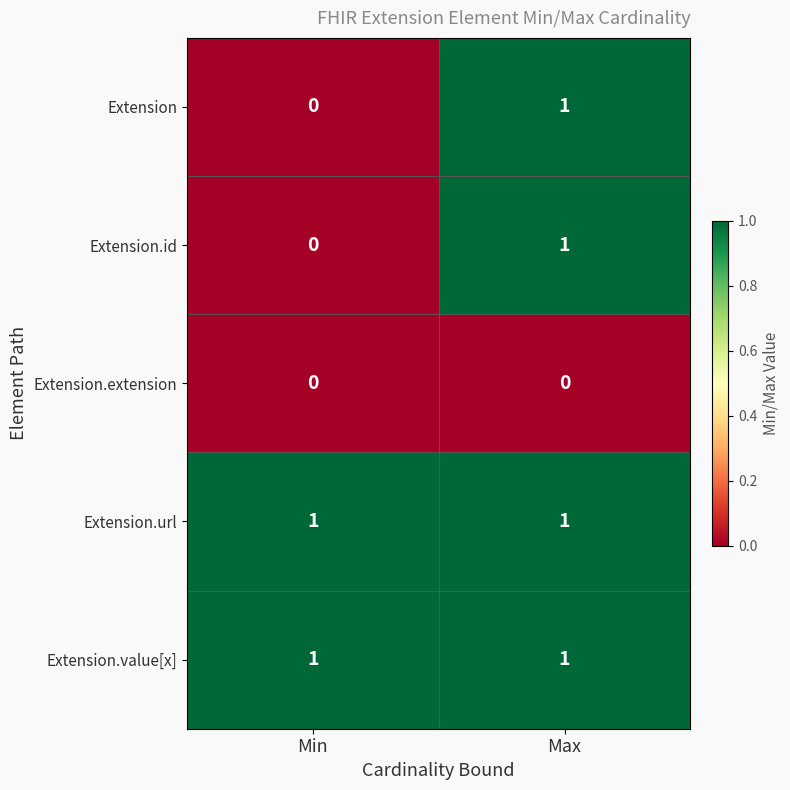

The value of Extension.url at Min is 1. True or false?

True